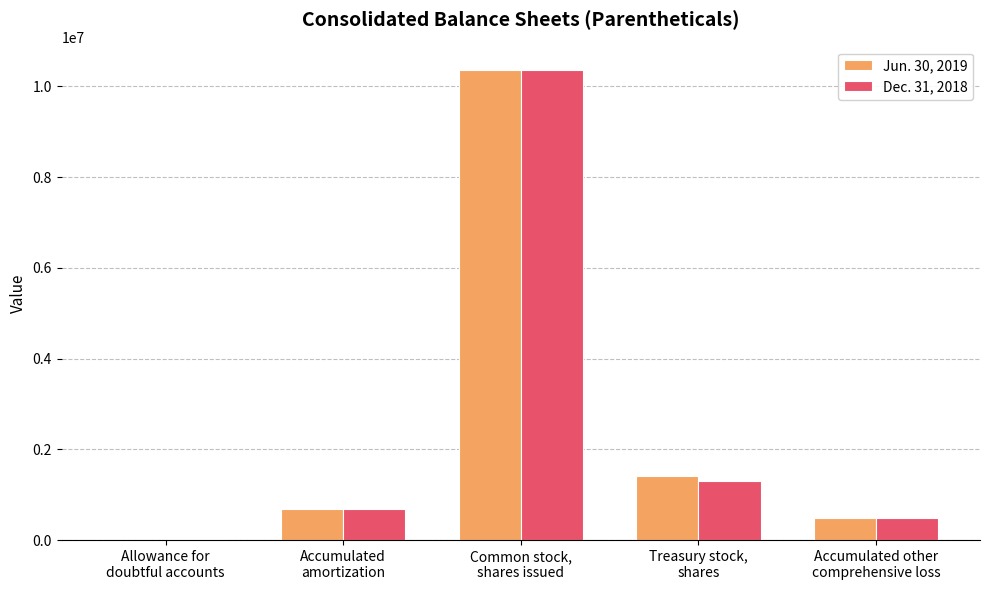

How many distinct data groups are displayed?

2